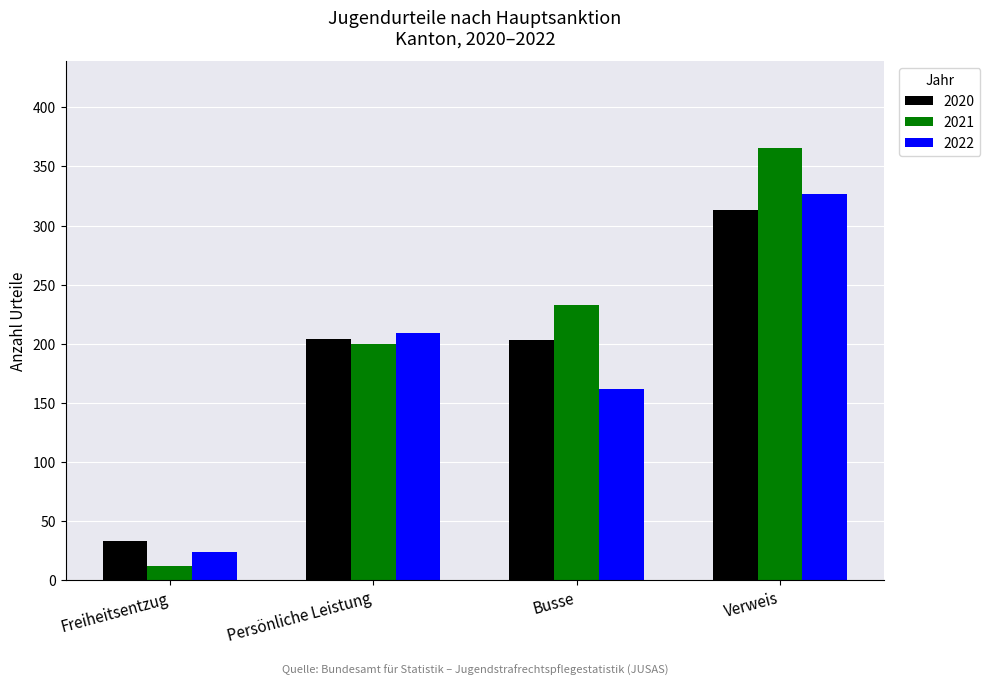

What are all the series names shown in the legend?

2020, 2021, 2022